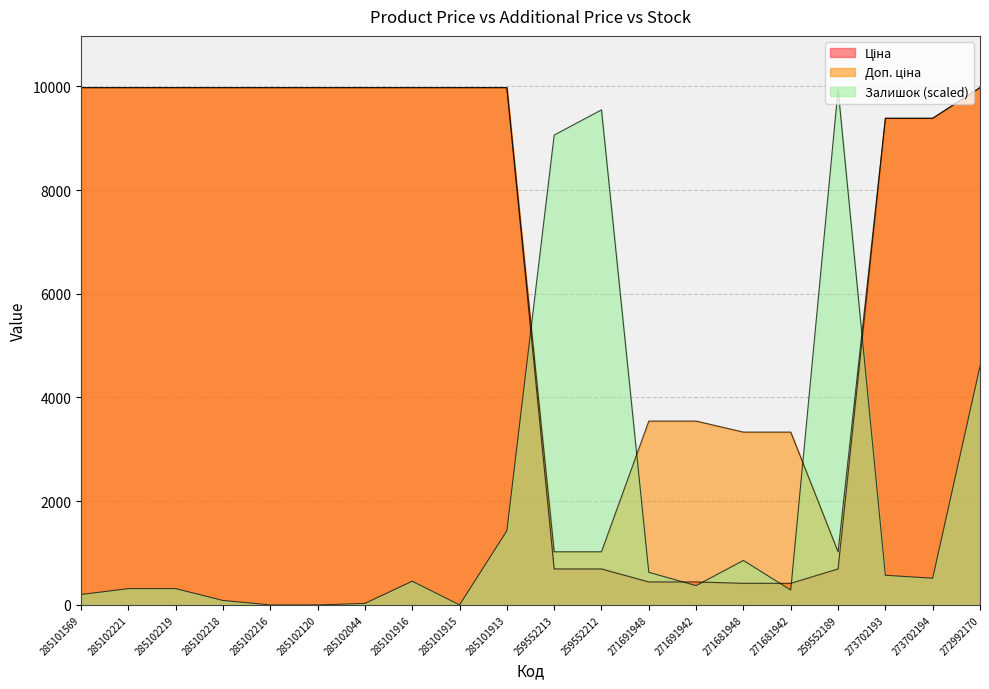

The value of Залишок at 285102221 is 314.4. True or false?

True